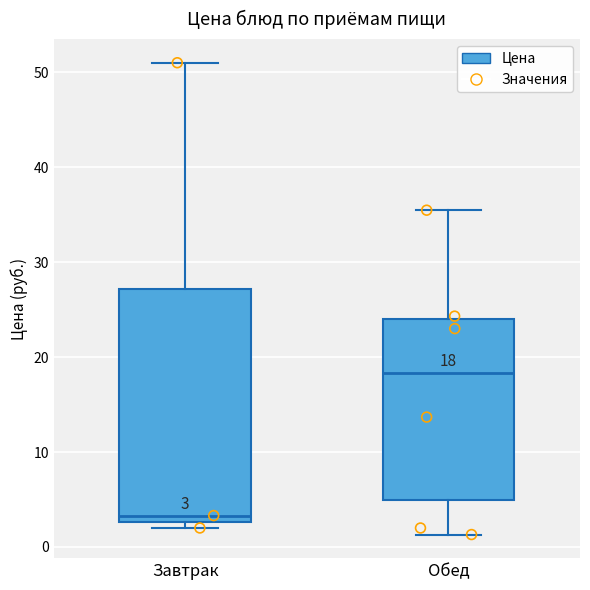

Which box is the tallest, from its lower edge to its upper edge?

Завтрак